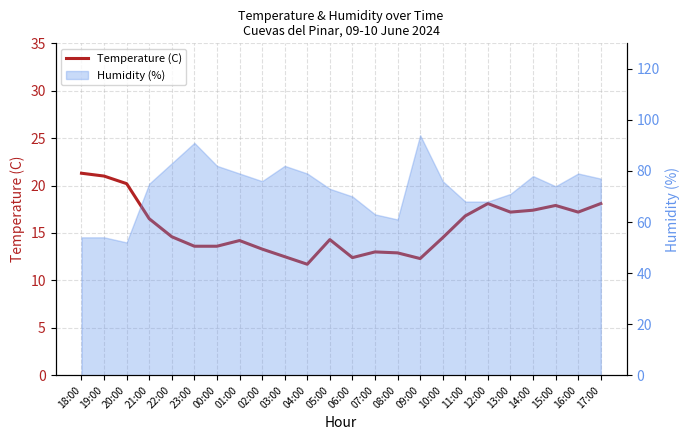

What position from the right is 15:00?

3